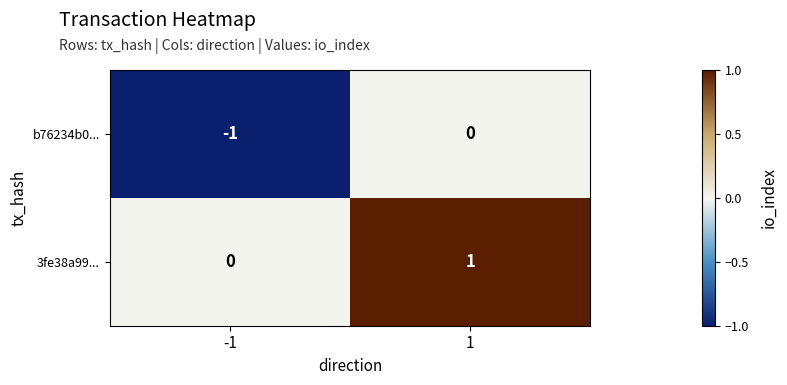

Reading right to left, extract all data points from this chart.

b76234b0...: 0	-1
3fe38a99...: 1	0